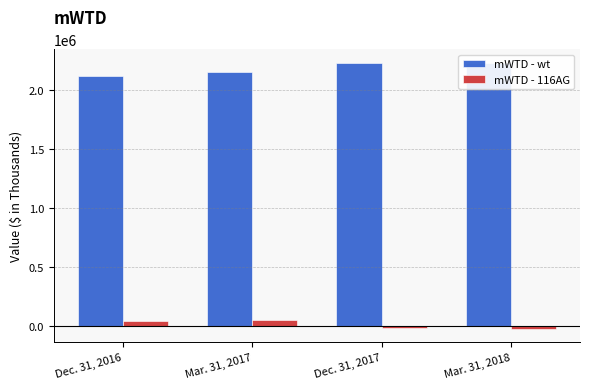

At how many categories does at least one series exceed 1406589?

4